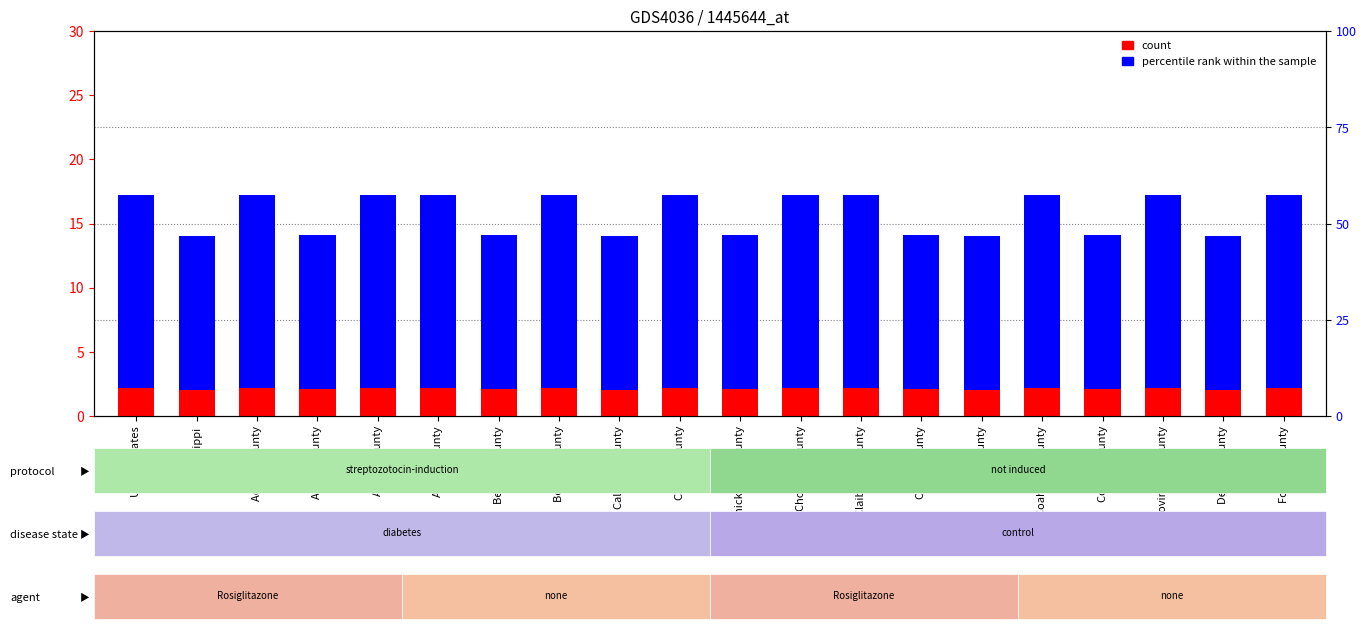

What is the sum of all count values?

42.7